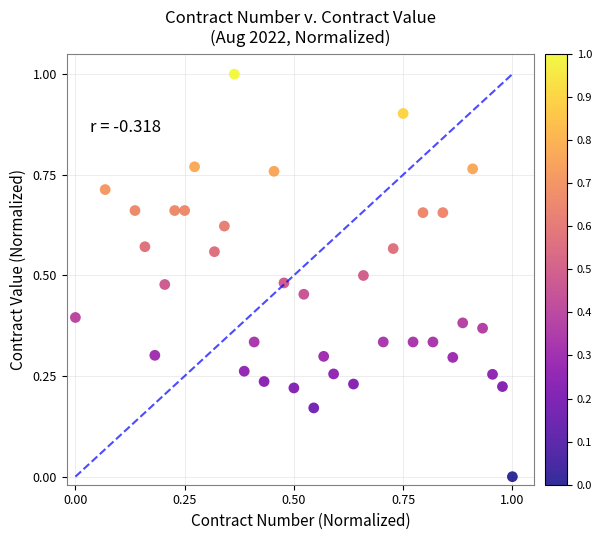

What is the range of X values (max minus min)?

1.0